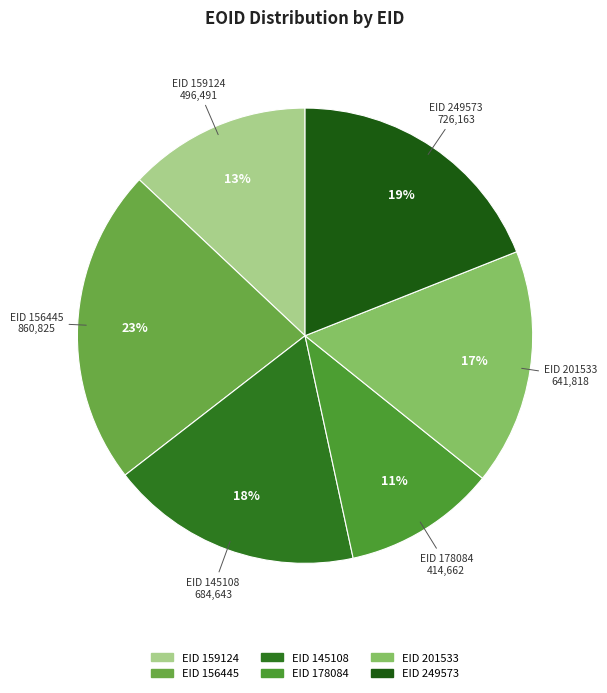

To the nearest percent, what is the average slice percentage?

17%